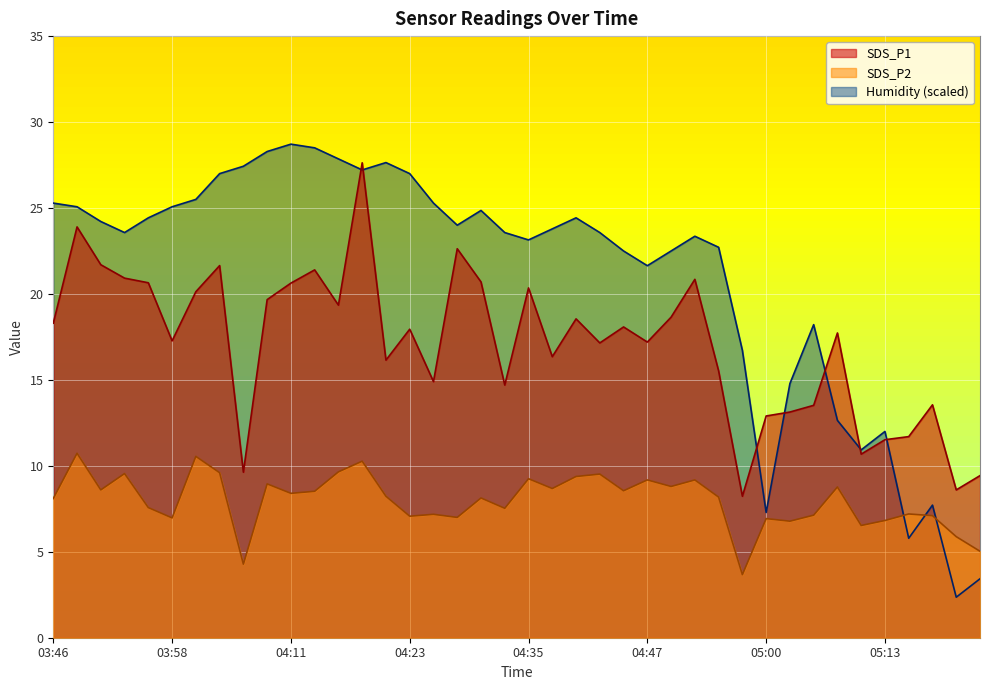

How many interior local valleys does the Humidity series have?

9